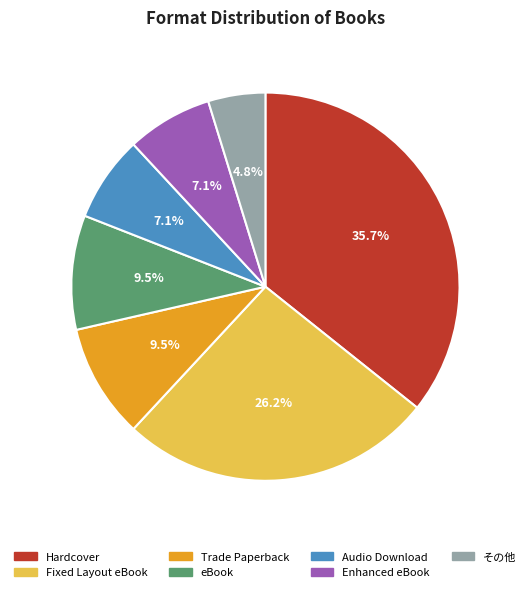

What percentage is the Hardcover slice, to the nearest percent?

36%